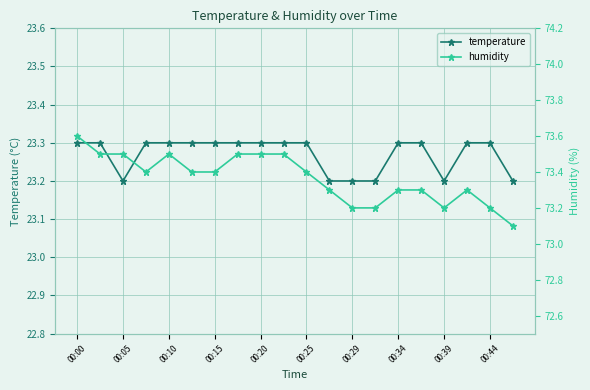

What is the maximum value for temperature?

23.3